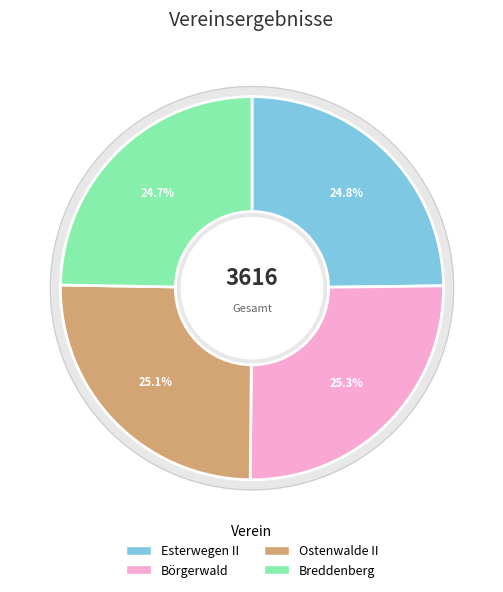

Approximately how many times larger is the value at Esterwegen II compared to Breddenberg?

1.0